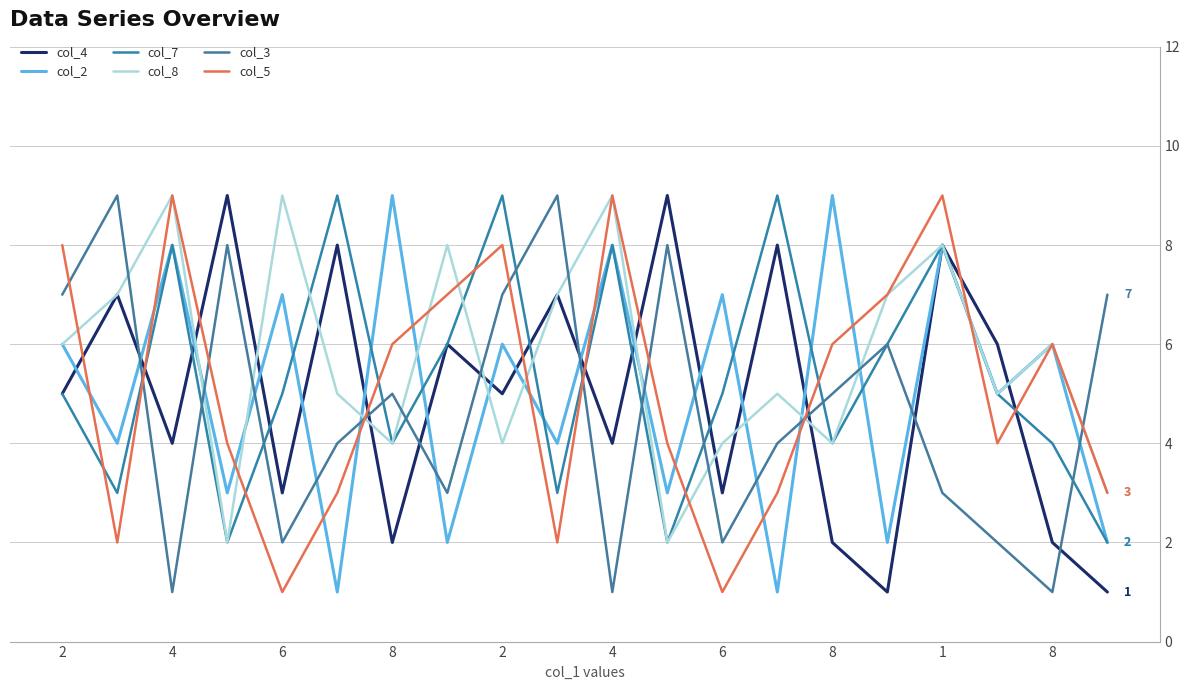

Is this an area chart (filled region under the line)?

No